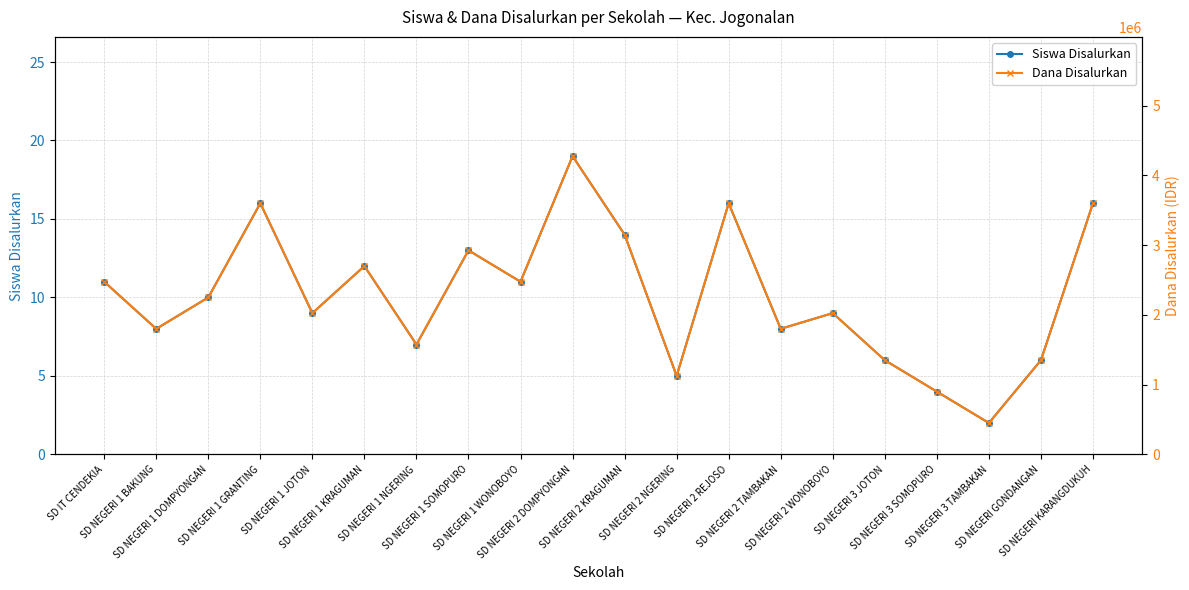

In Dana Disalurkan, how many points are lower than both neighbors (excluding endpoints)?

7